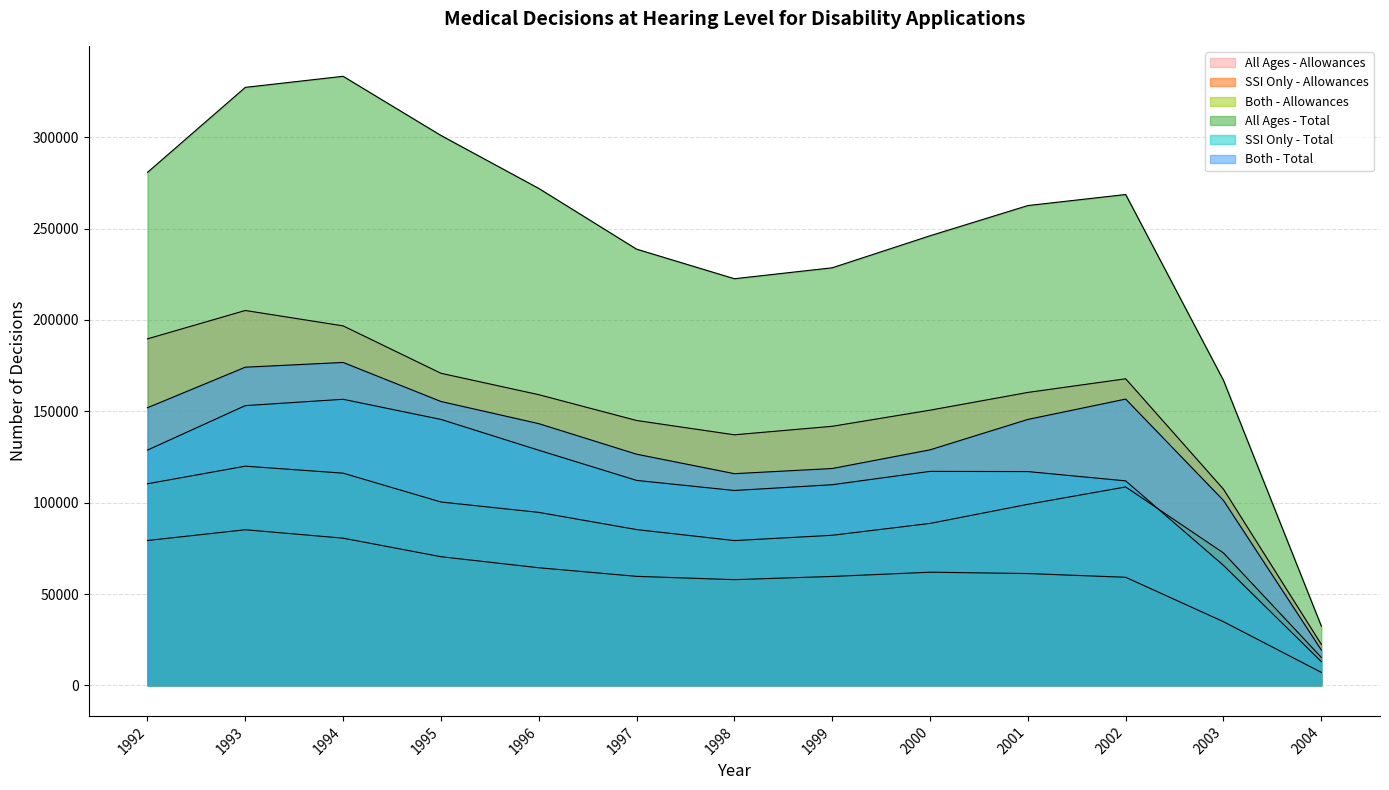

Reading left to right, extract all data points from this chart.

All Ages - Allowances: 1992=189656	1993=205185	1994=196756	1995=170826	1996=159109	1997=144987	1998=137154	1999=141806	2000=150625	2001=160344	2002=167807	2003=107369	2004=22488
SSI Only - Allowances: 1992=79307	1993=85195	1994=80594	1995=70445	1996=64405	1997=59693	1998=57889	1999=59636	2000=61968	2001=61232	2002=59188	2003=34884	2004=7145
Both - Allowances: 1992=110349	1993=119990	1994=116162	1995=100381	1996=94704	1997=85294	1998=79265	1999=82170	2000=88657	2001=99112	2002=108619	2003=72485	2004=15343
All Ages - Total: 1992=280751	1993=327271	1994=333329	1995=300958	1996=271976	1997=238742	1998=222560	1999=228543	2000=246066	2001=262596	2002=268640	2003=166920	2004=32489
SSI Only - Total: 1992=128789	1993=153126	1994=156584	1995=145570	1996=128712	1997=112201	1998=106678	1999=109837	2000=117141	2001=117030	2002=111943	2003=65697	2004=13068
Both - Total: 1992=151962	1993=174145	1994=176745	1995=155388	1996=143264	1997=126541	1998=115882	1999=118706	2000=128925	2001=145566	2002=156697	2003=101223	2004=19421